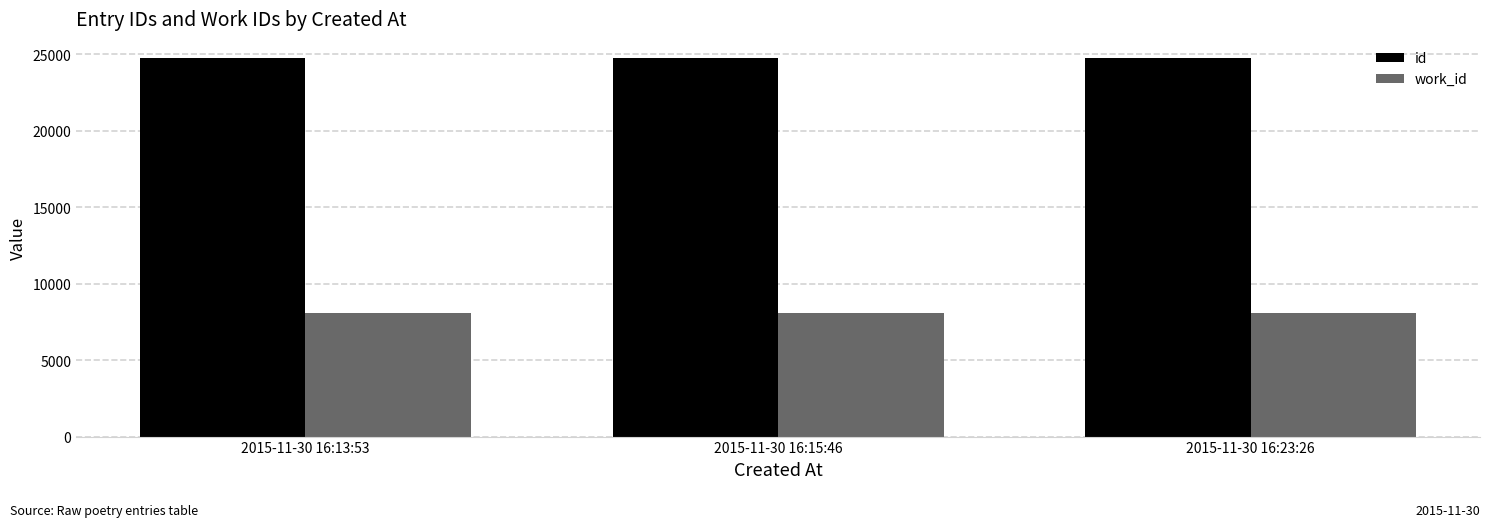

Is it true that work_id equals 14465 at 2015-11-30 16:13:53?

False